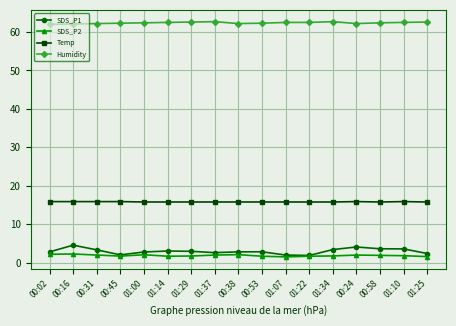

Read the Humidity value at 01:29.

62.6